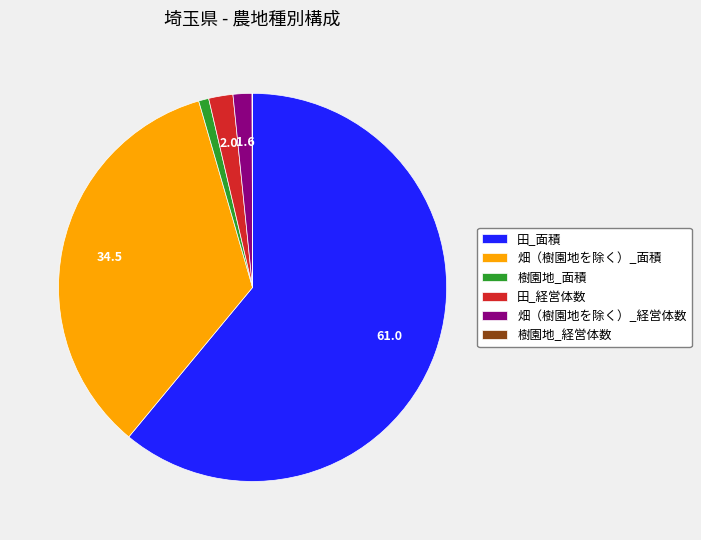

Which slice is the largest?

田_面積